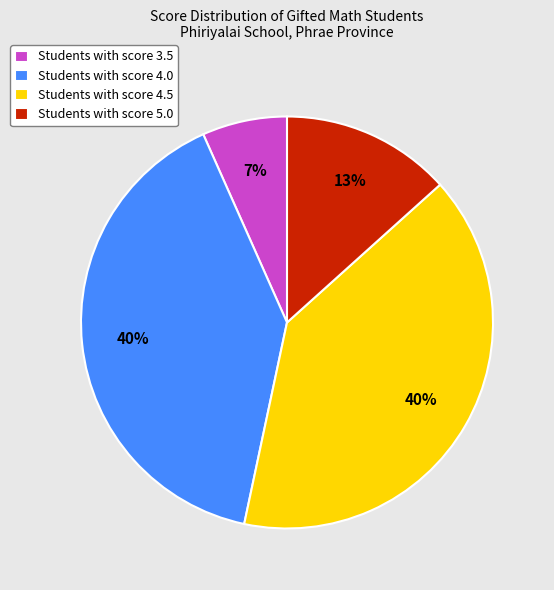

True or false: Students with score 4.0 accounts for 40% of the total.

True